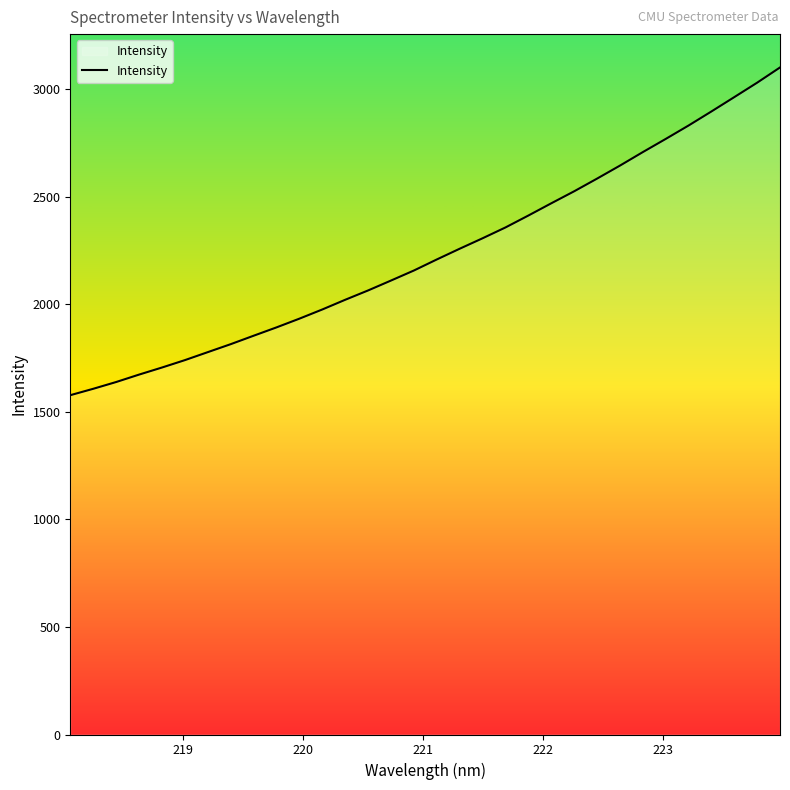

What is the difference between the maximum and minimum values?

1523.8